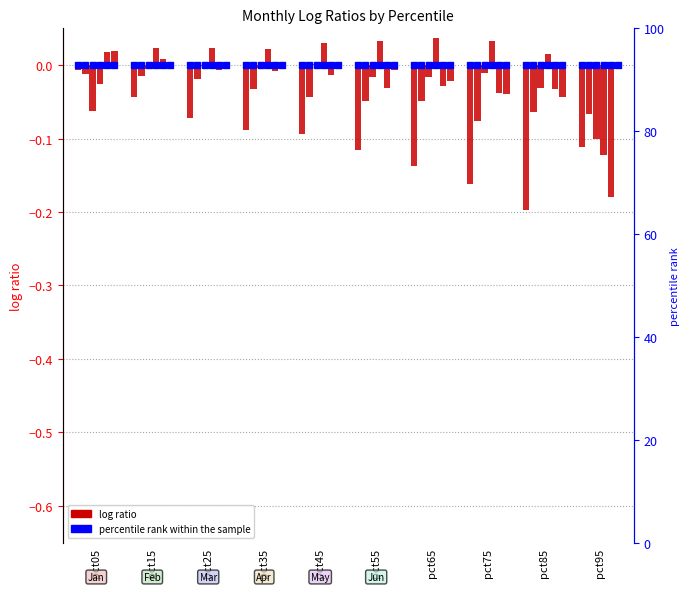

How many bars are there in each group?

6